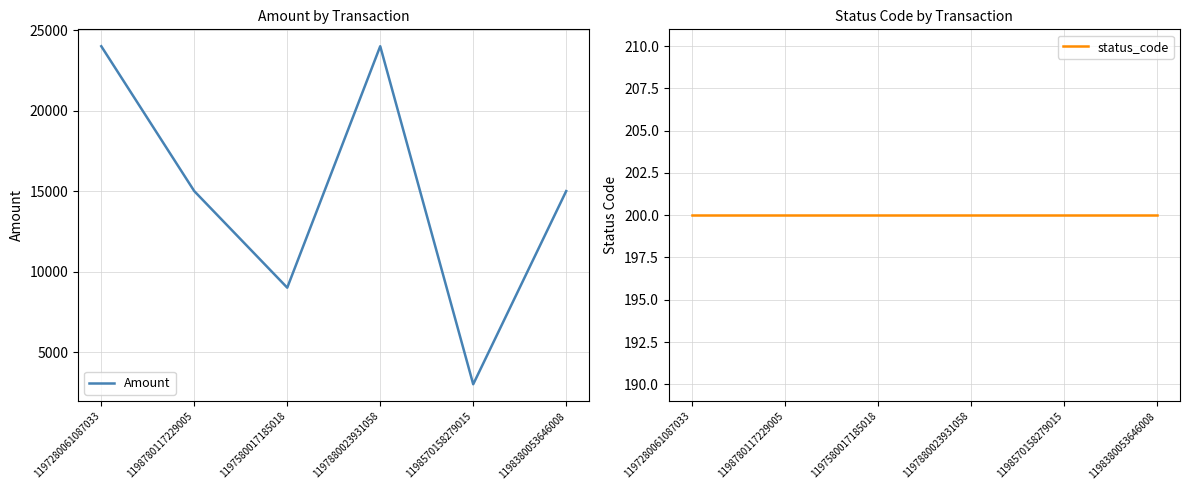

True or false: Amount has a value of 24000 at 1197880023931058.

True